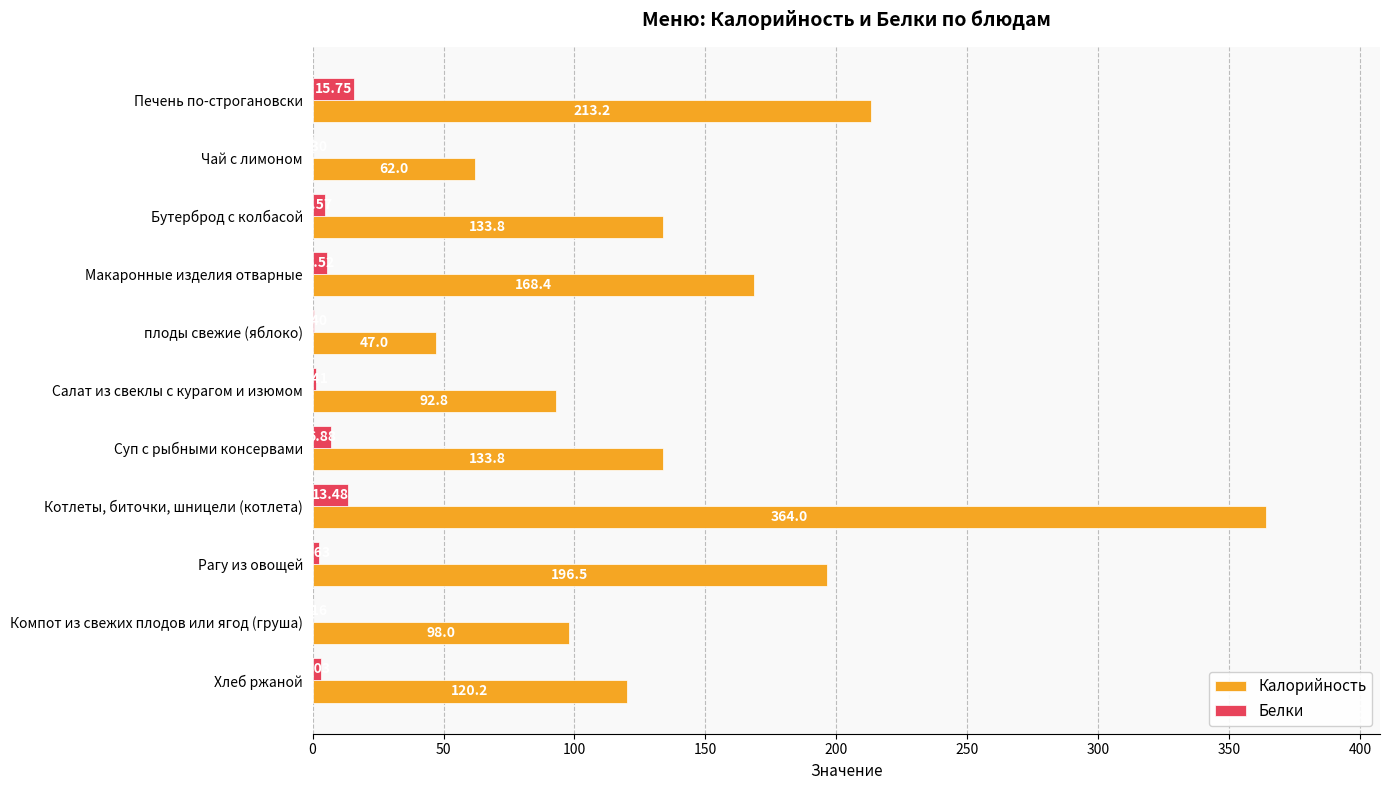

What is the total value across all series at Салат из свеклы с курагом и изюмом?

94.2